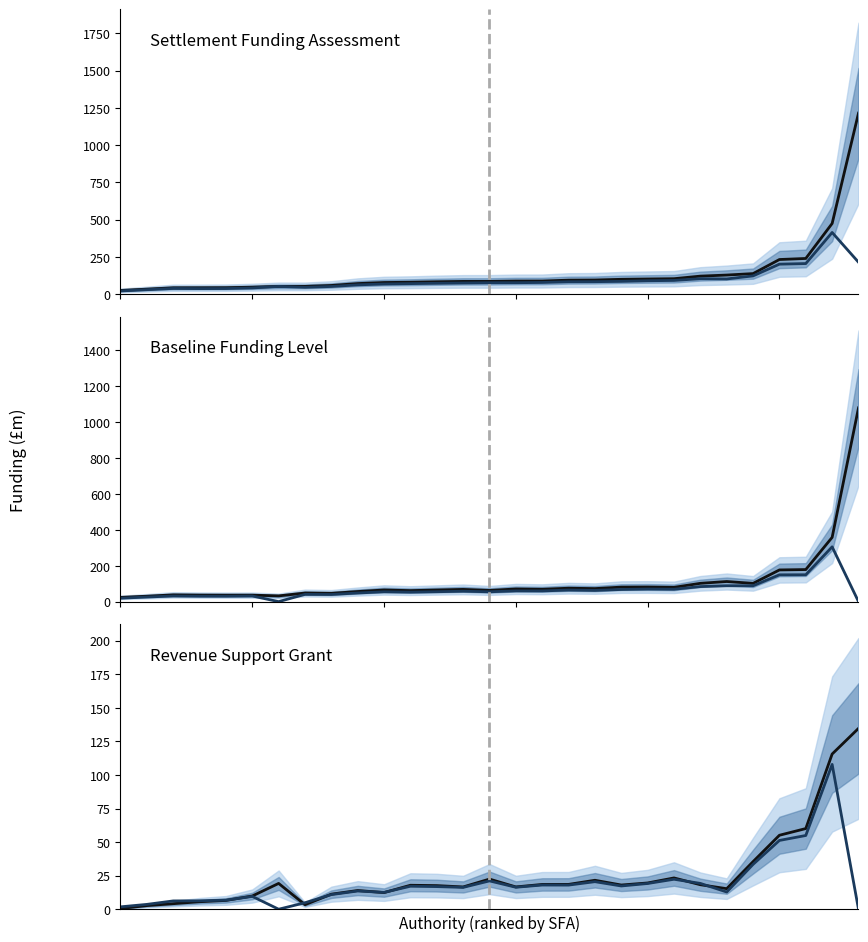

Where is the first local maximum for Upper Tier RSG?

5